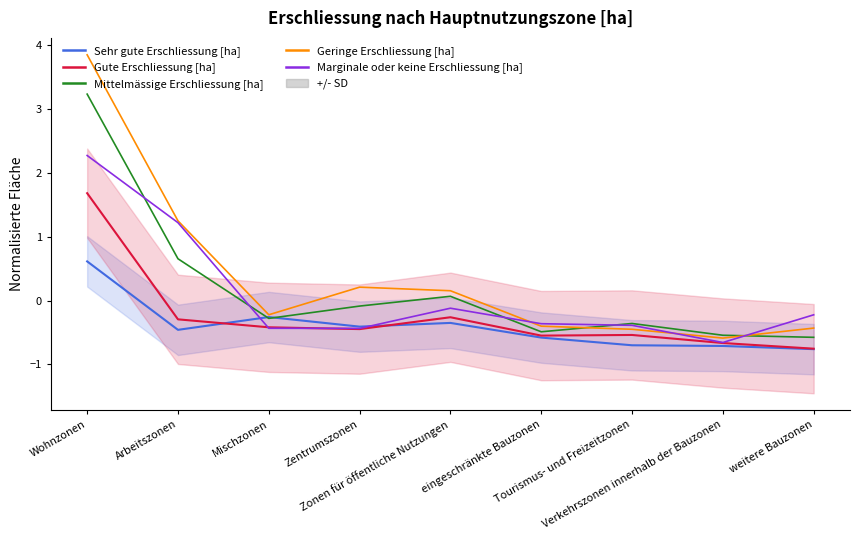

At how many categories does at least one series exceed 2?

1